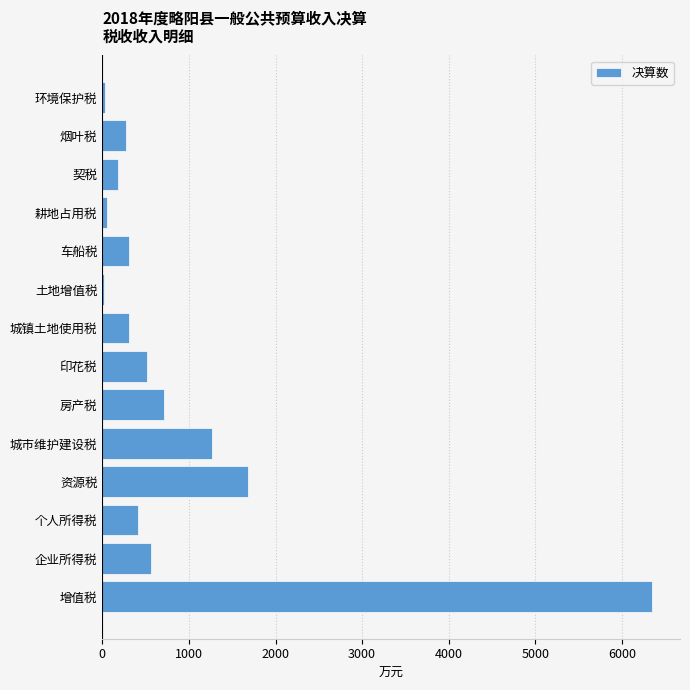

True or false: the data shows 330 at 房产税.

False